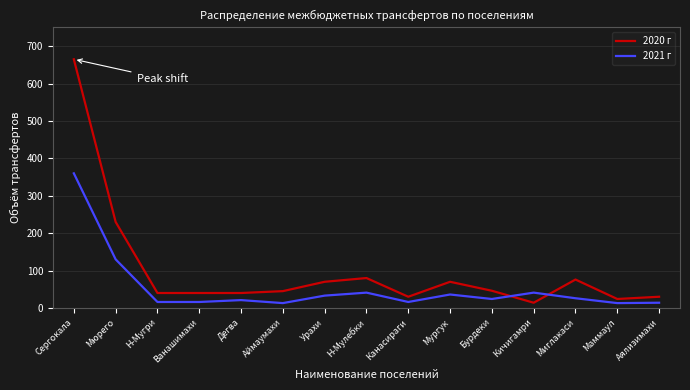

True or false: 2020 г and 2021 г intersect in this chart.

True